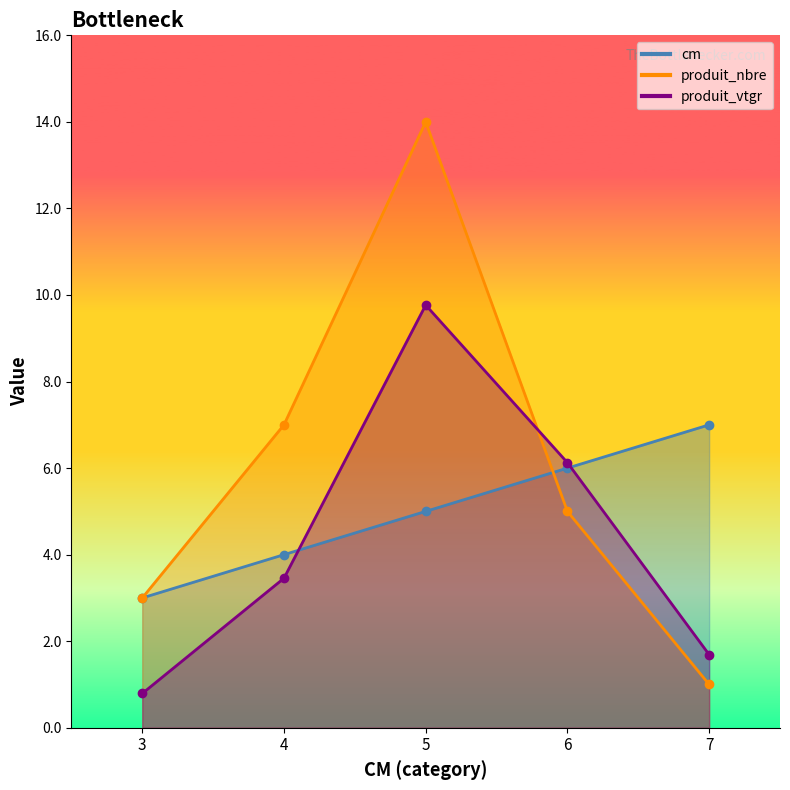

Read the produit_nbre value at 3.

3.0